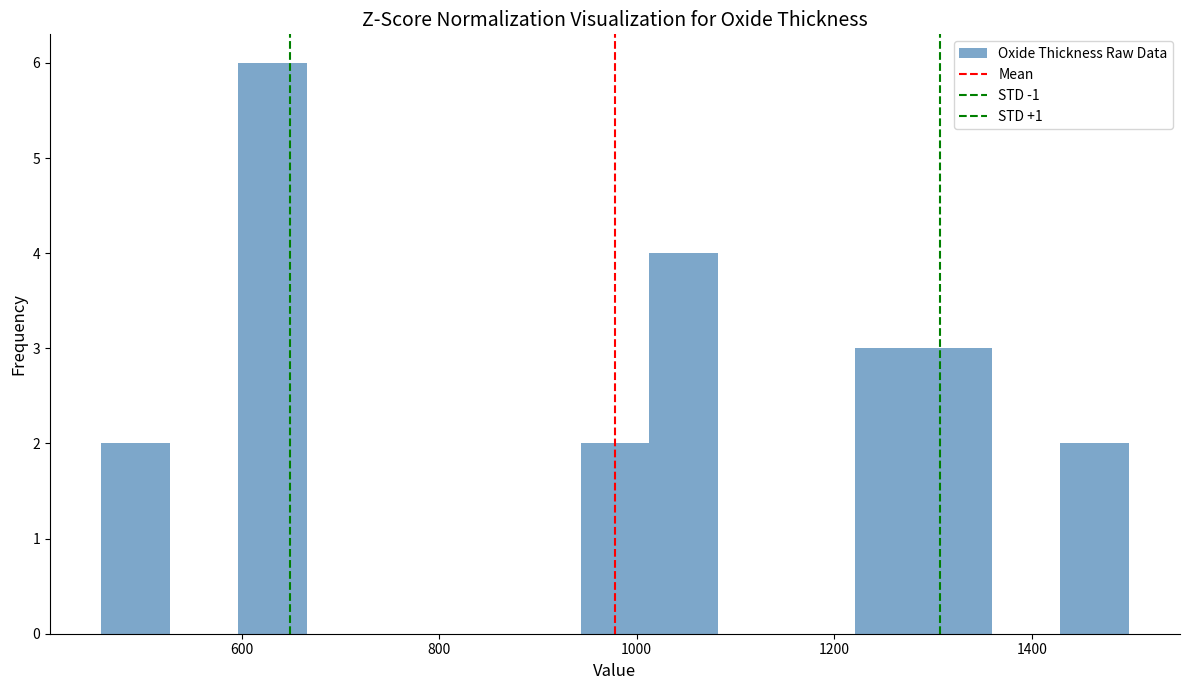

Read against the x-axis, roughly where is the centre of the tallest bar?

640